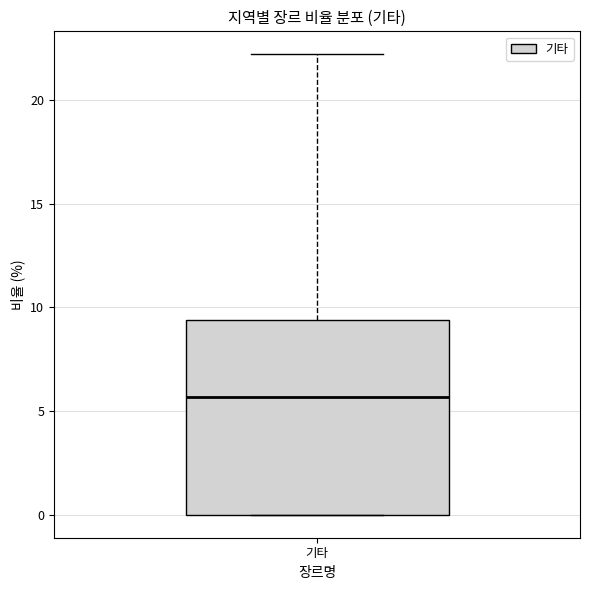

Where does the upper whisker of the box for 기타 end on the y-axis? The values are not printed on the chart, so give them approximately, as read against the axis.

22.0